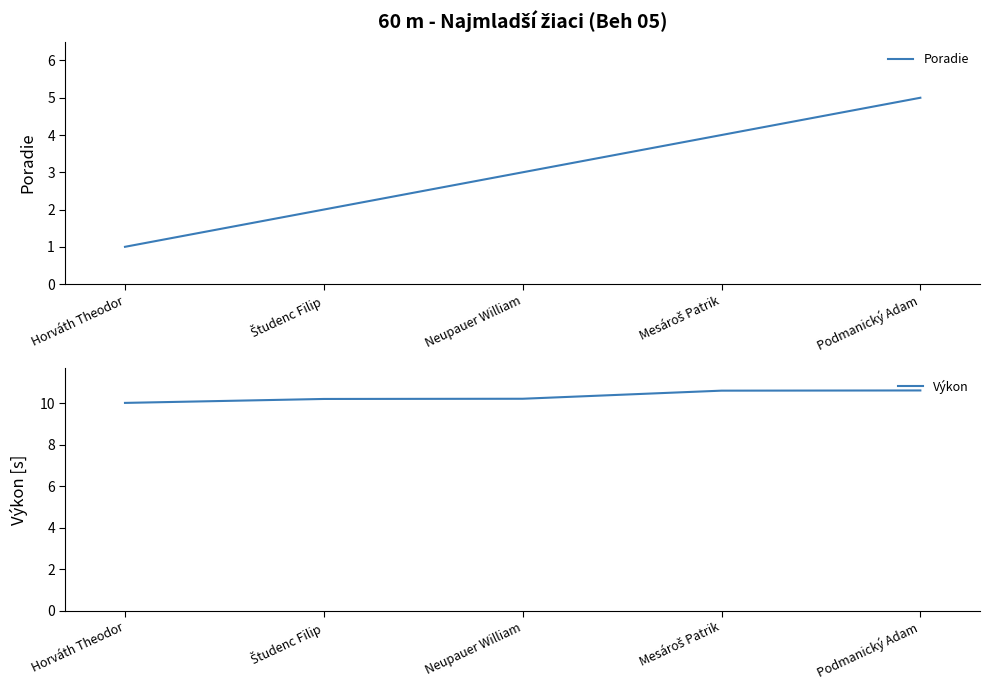

Which series has the largest range (max minus min)?

Poradie